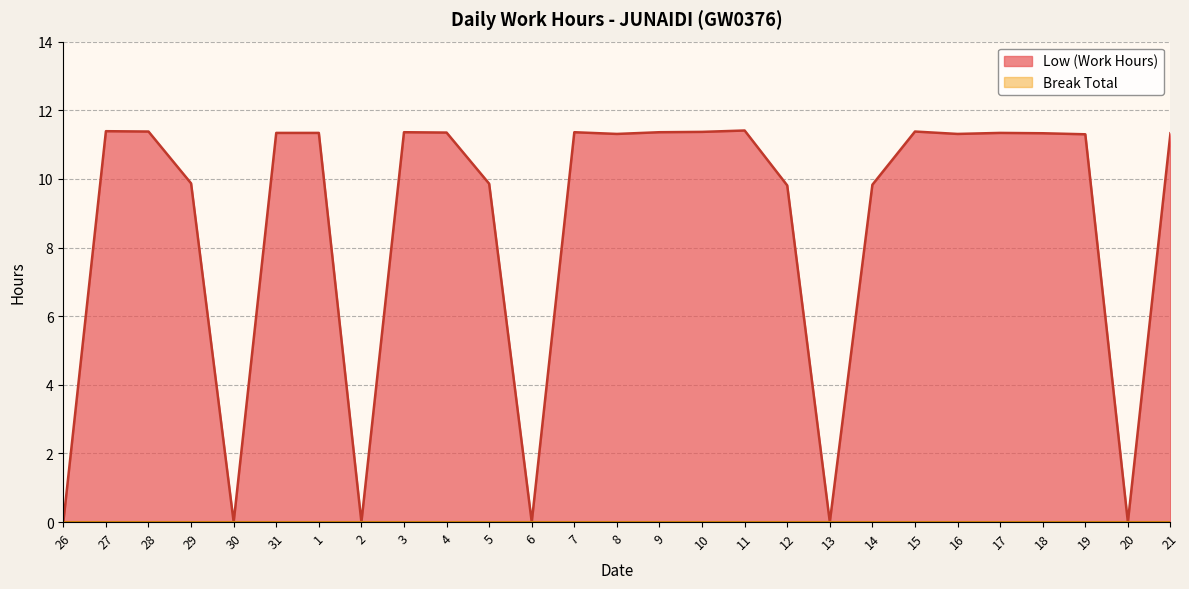

What is the value of the 3rd point from the left?

11.4